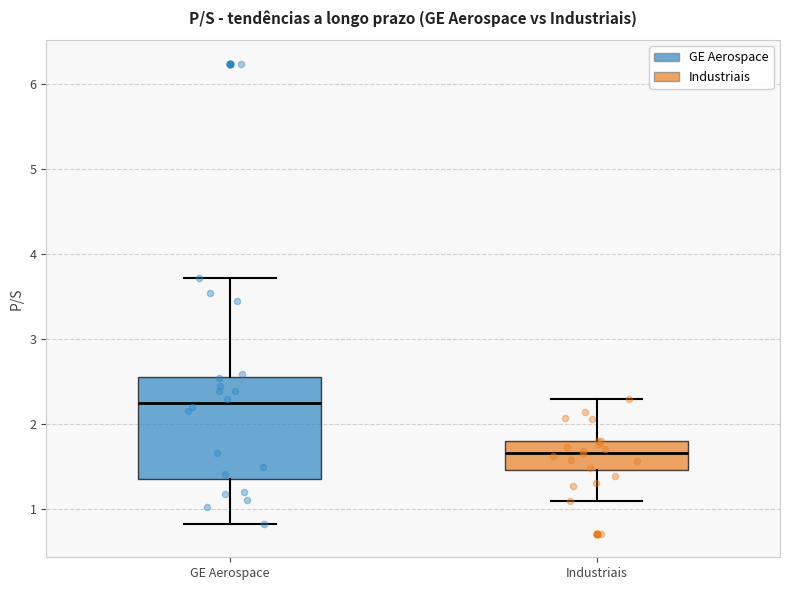

Where does the median line of the box for GE Aerospace sit on the y-axis? The values are not printed on the chart, so give them approximately, as read against the axis.

2.3